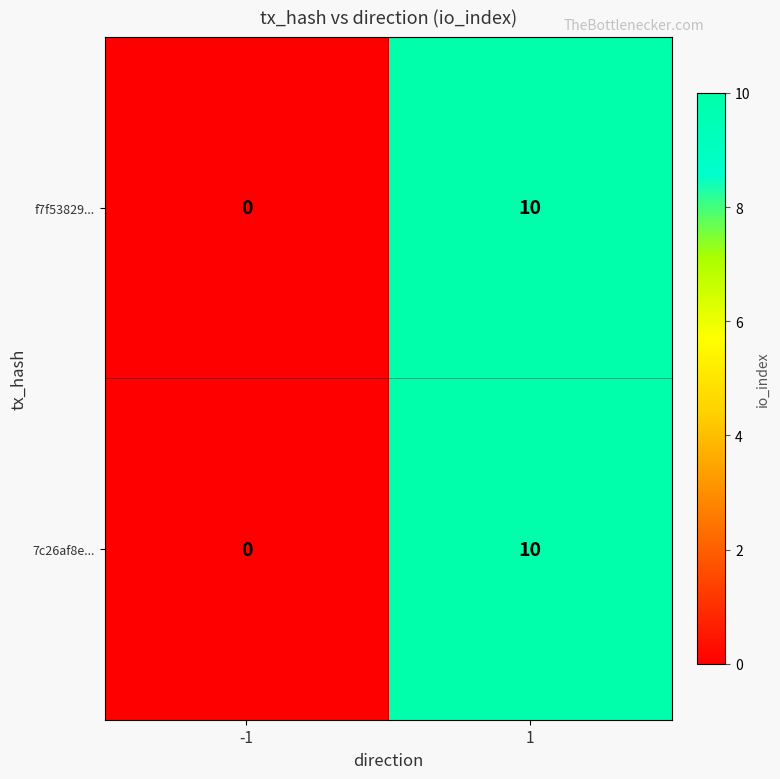

The f7f53829... series shows 10 at 1. True or false?

True